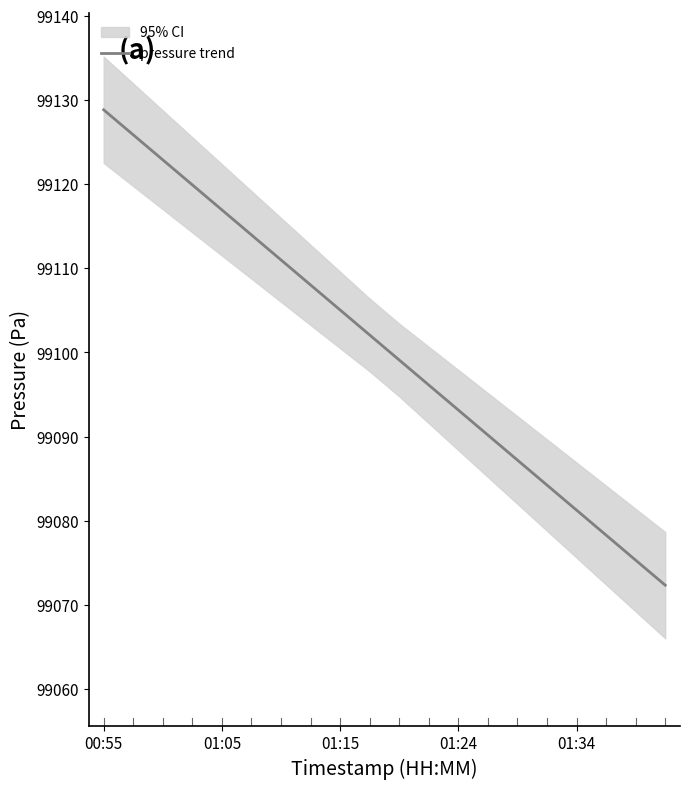

What is the maximum value for pressure trend?

99128.8